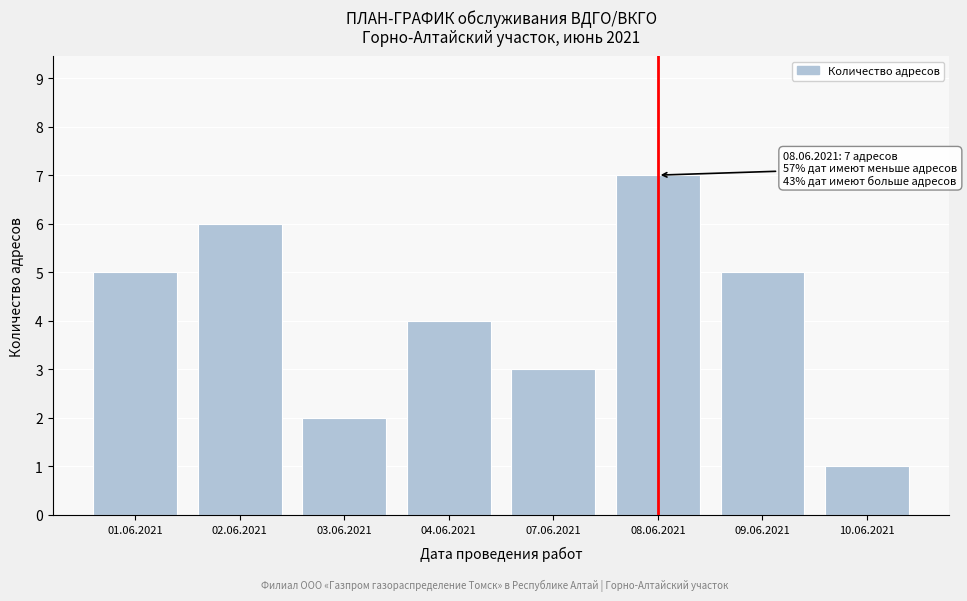

Reading left to right, extract all data points from this chart.

5	6	2	4	3	7	5	1